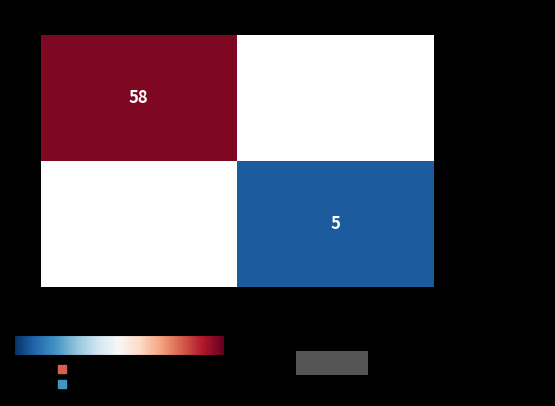

How many series are shown in this chart?

2